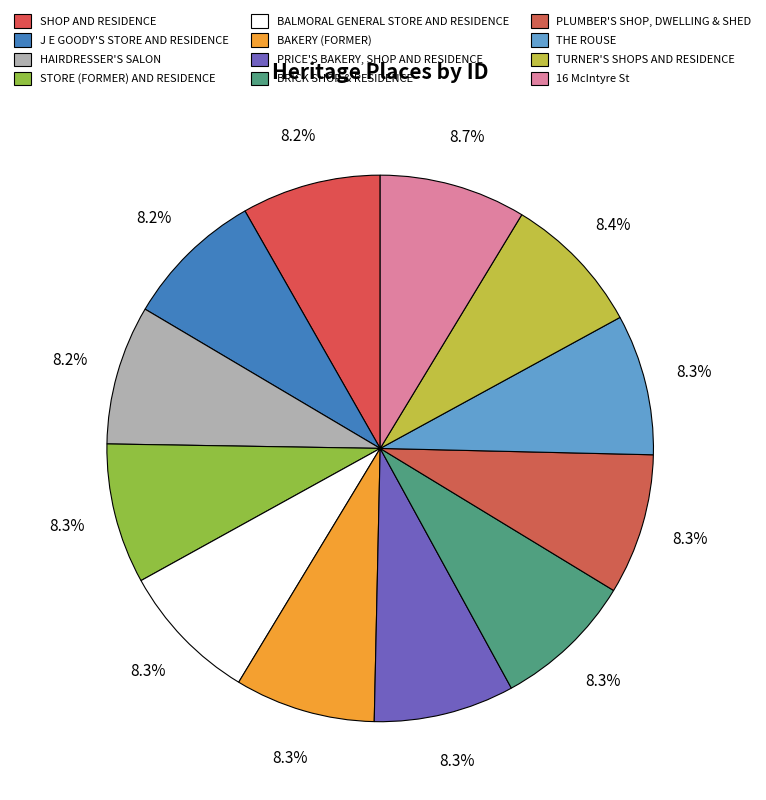

Approximately how many times larger is the value at J E GOODY'S STORE AND RESIDENCE compared to PRICE'S BAKERY, SHOP AND RESIDENCE?

1.0